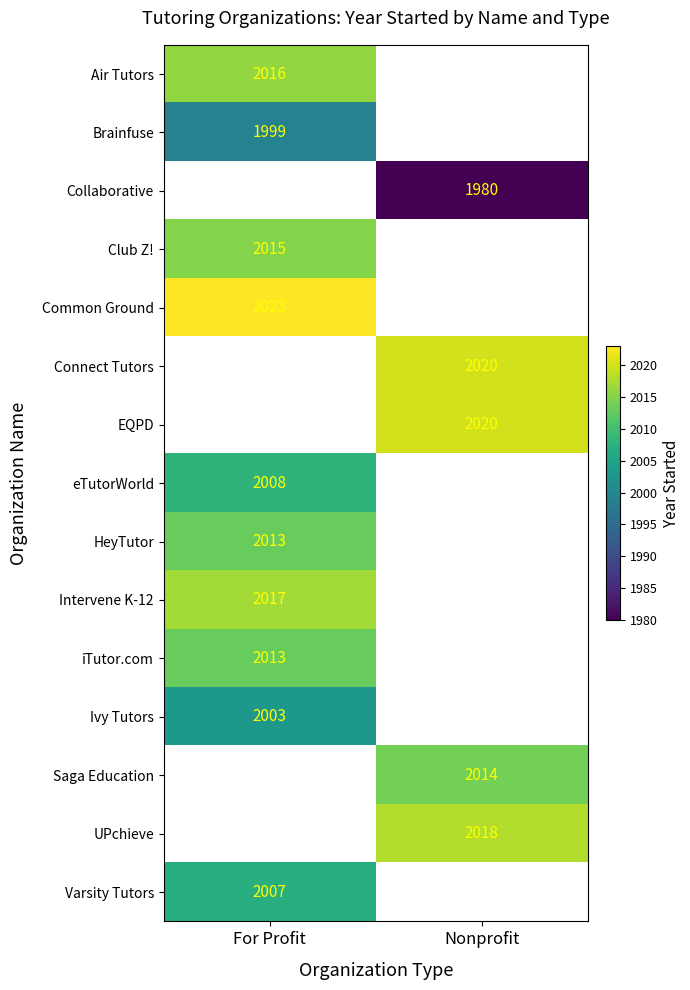

The Varsity Tutors series shows 2863 at For Profit. True or false?

False